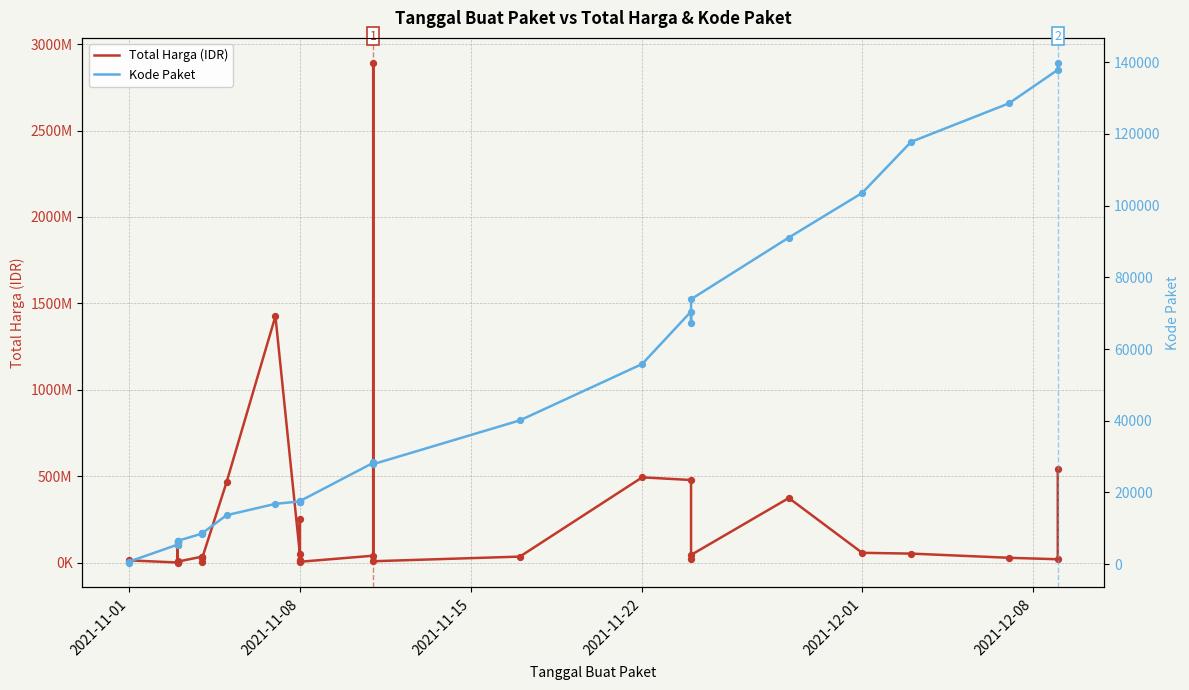

Which series has the largest total across all categories?

Total Harga (IDR)